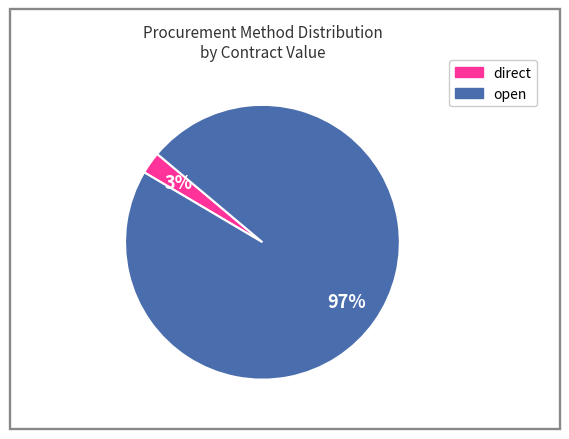

Is there a majority slice in this chart?

Yes